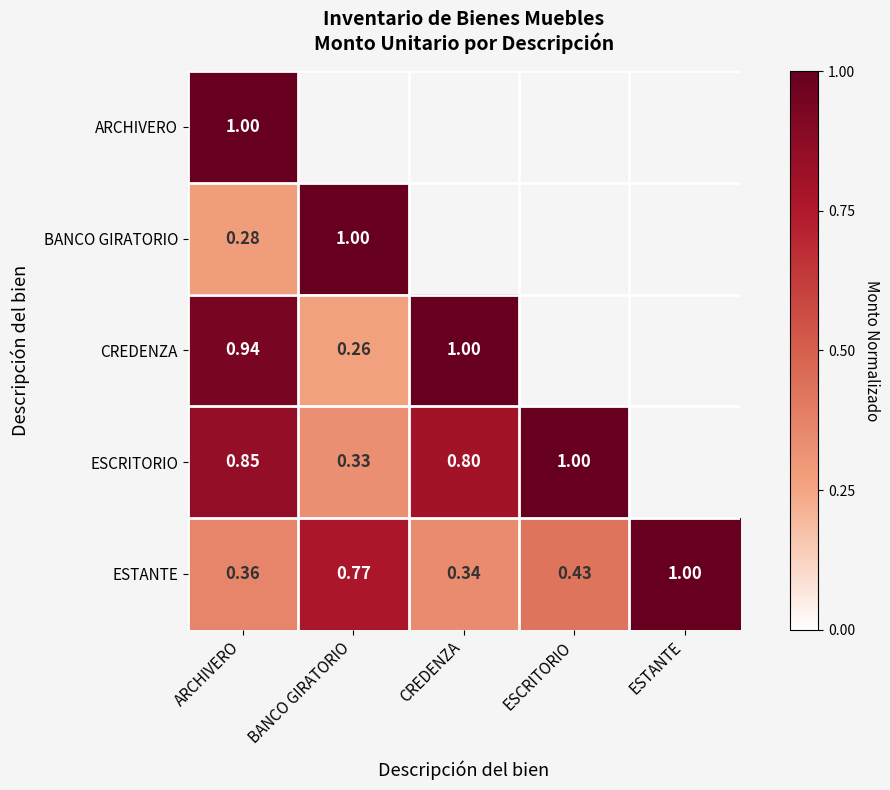

At which label does ESTANTE reach its peak?

ESTANTE